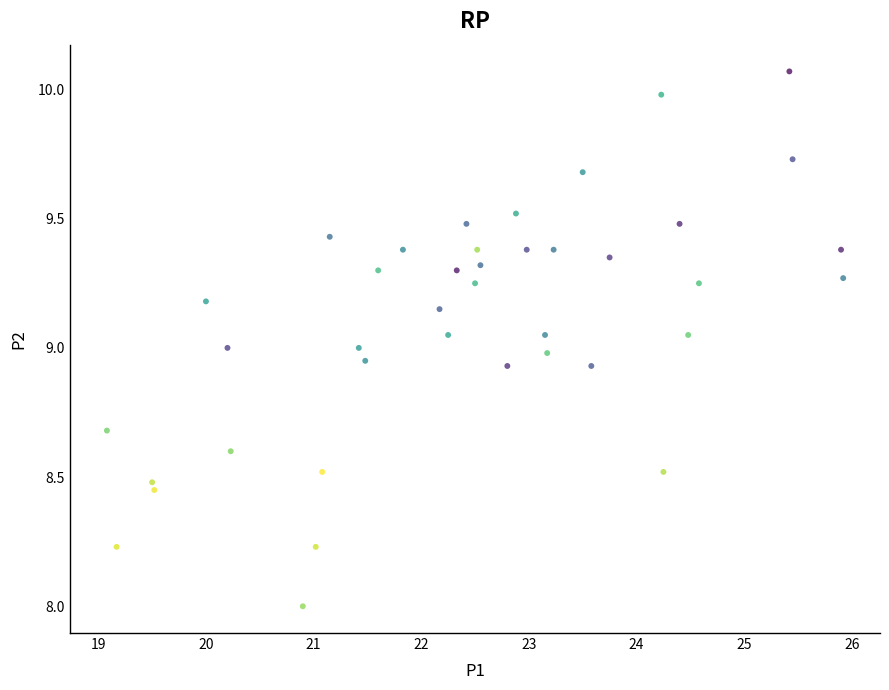

What is the range of X values (max minus min)?

6.8